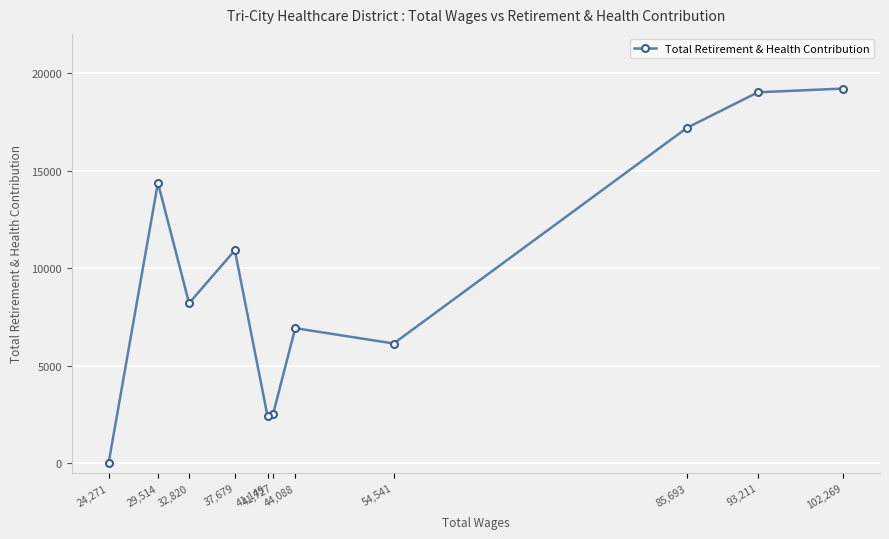

List the labels in order of value, largest first.

102,269, 93,211, 85,693, 29,514, 37,679, 32,820, 44,088, 54,541, 41,727, 41,149, 24,271